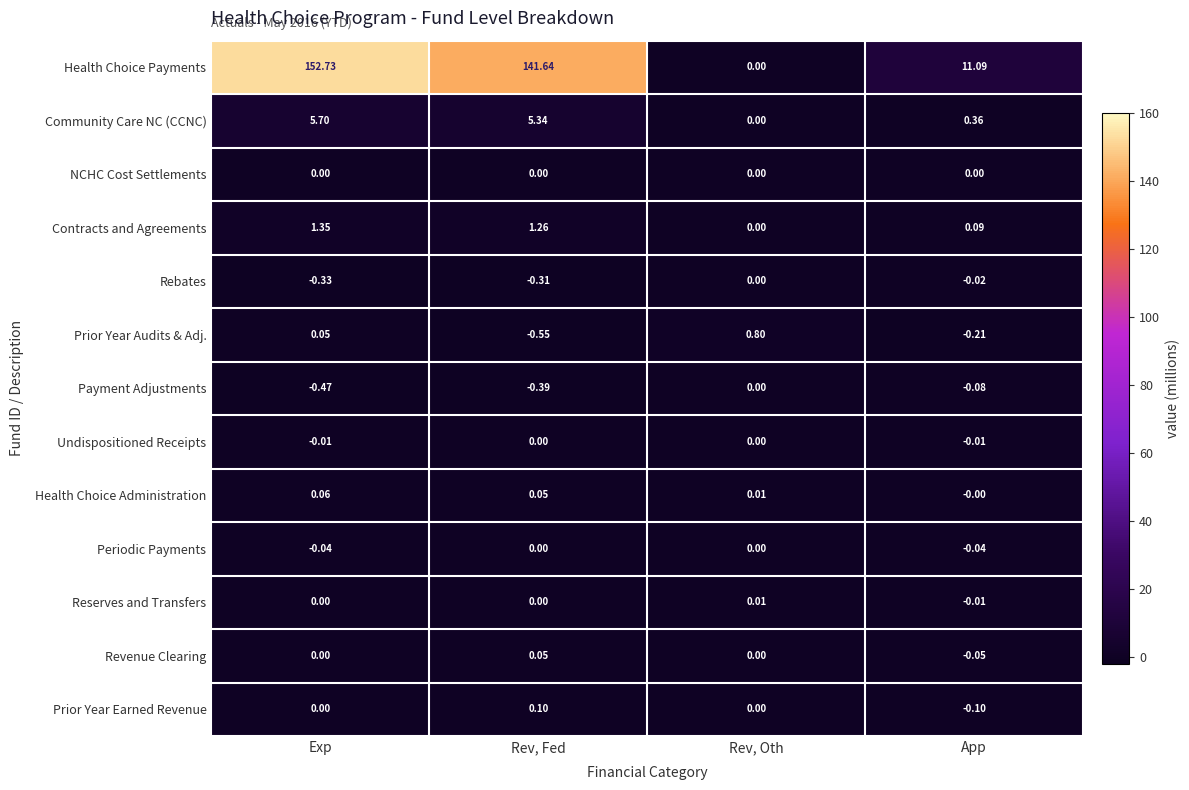

Which series has the largest total across all categories?

Health Choice Payments